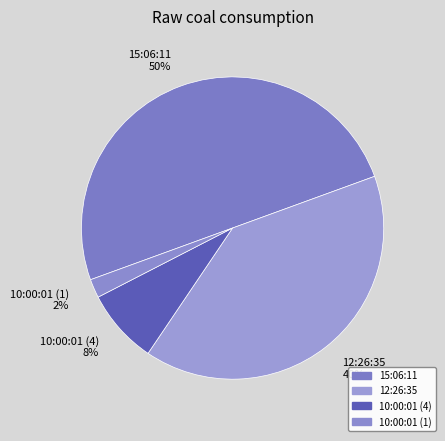

What percentage is the 12:26:35 slice, to the nearest percent?

40%